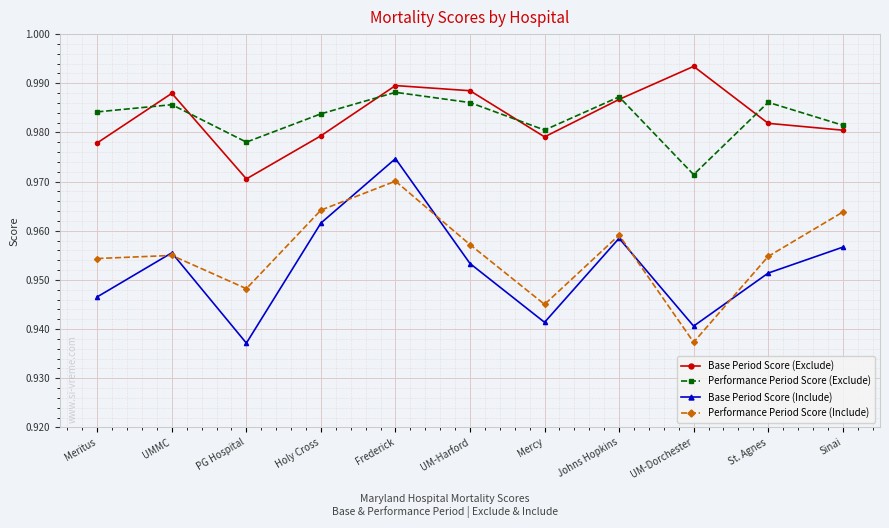

What is the label of the 7th point from the left?

Mercy